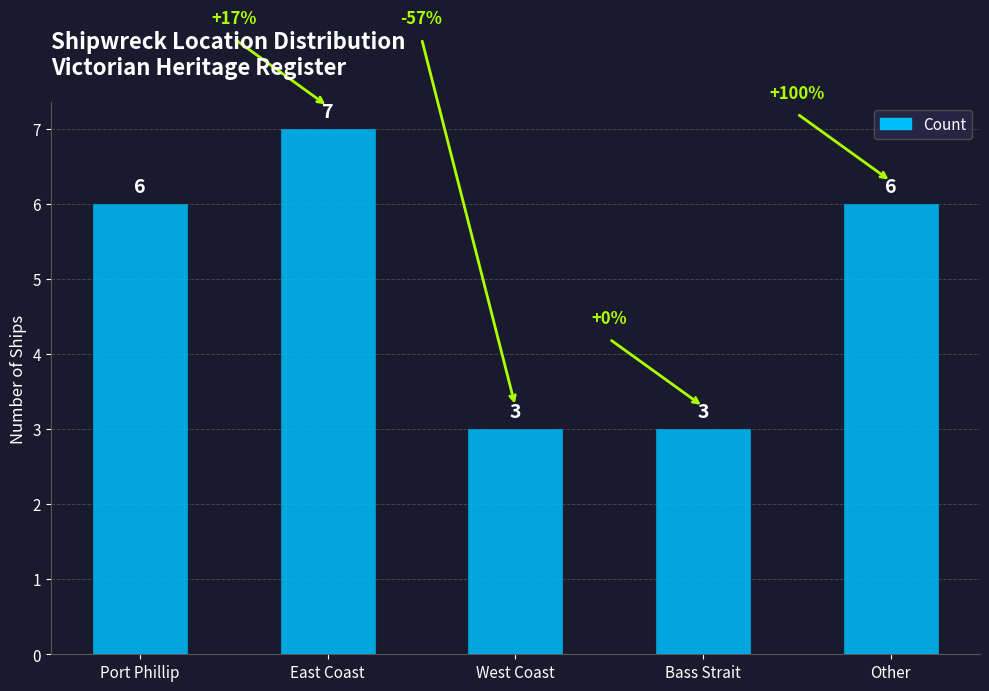

What value does the data have at Bass Strait?

3